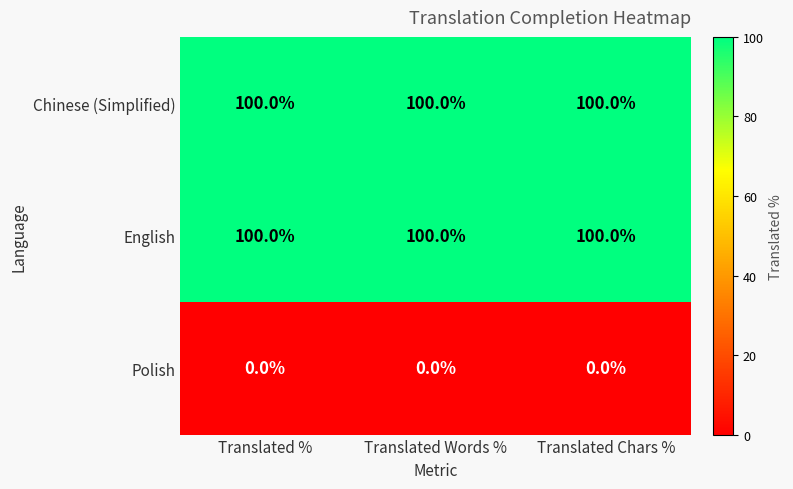

What is the spread (max minus min) of values at Translated Chars %?

100